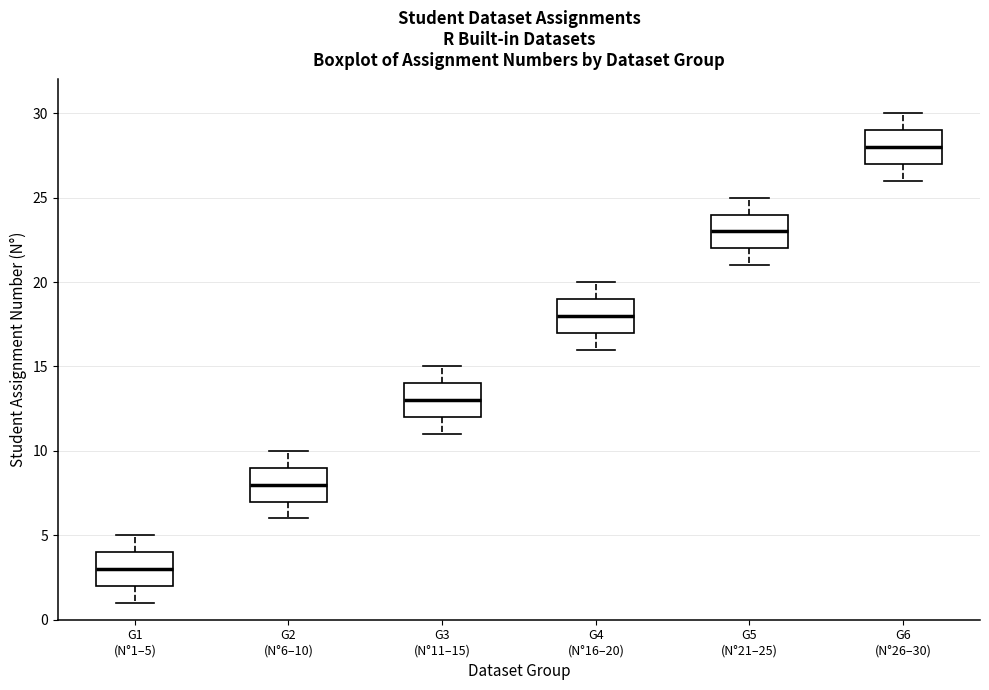

Where does the median line of the box for G1 (N°1–5) sit on the y-axis? The values are not printed on the chart, so give them approximately, as read against the axis.

3